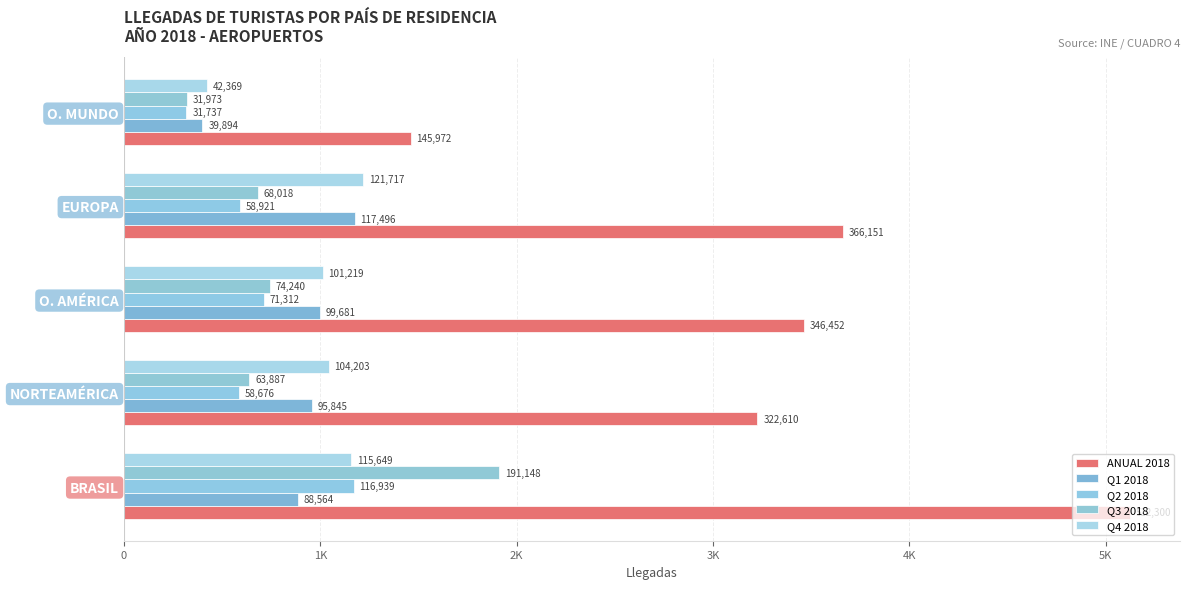

What are all the series names shown in the legend?

ANUAL 2018, Q1 2018, Q2 2018, Q3 2018, Q4 2018